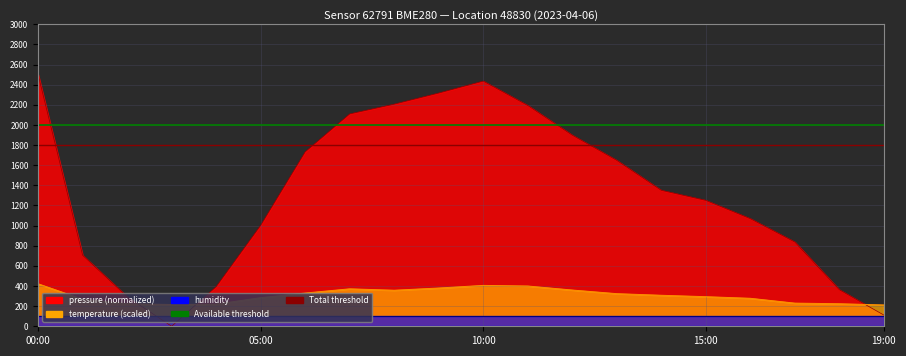

What is the difference between the highest and lowest values at 03:00?

216.0